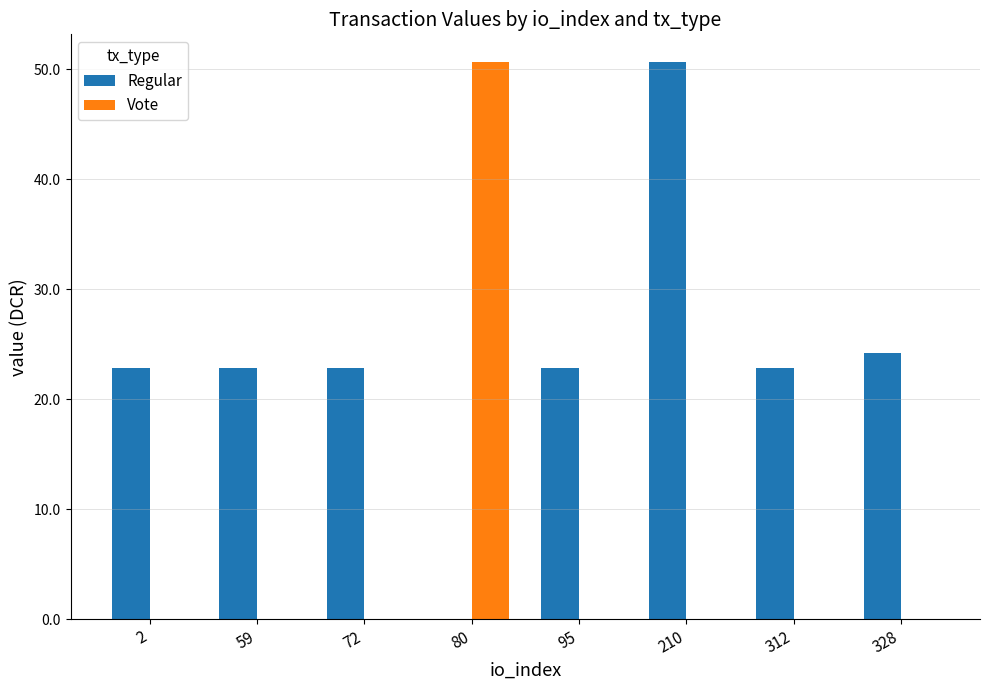

Is the value of Vote at 210 greater than the value of Regular at 210?

No